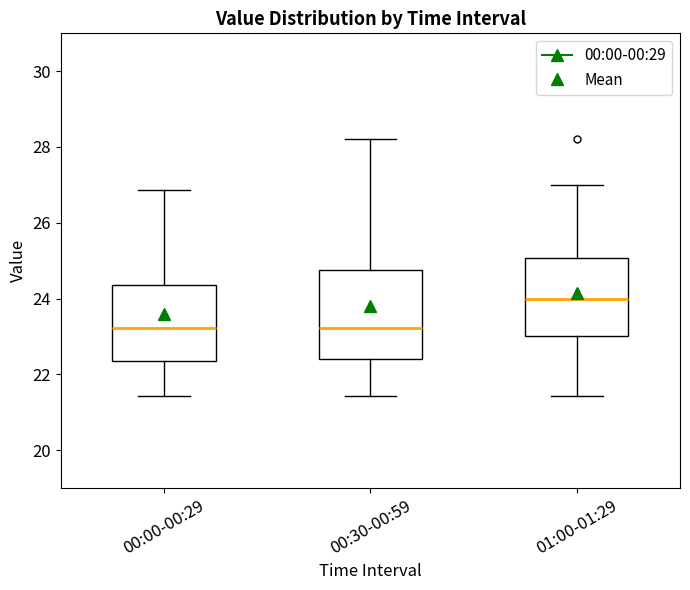

Which box's median line is the highest?

01:00-01:29